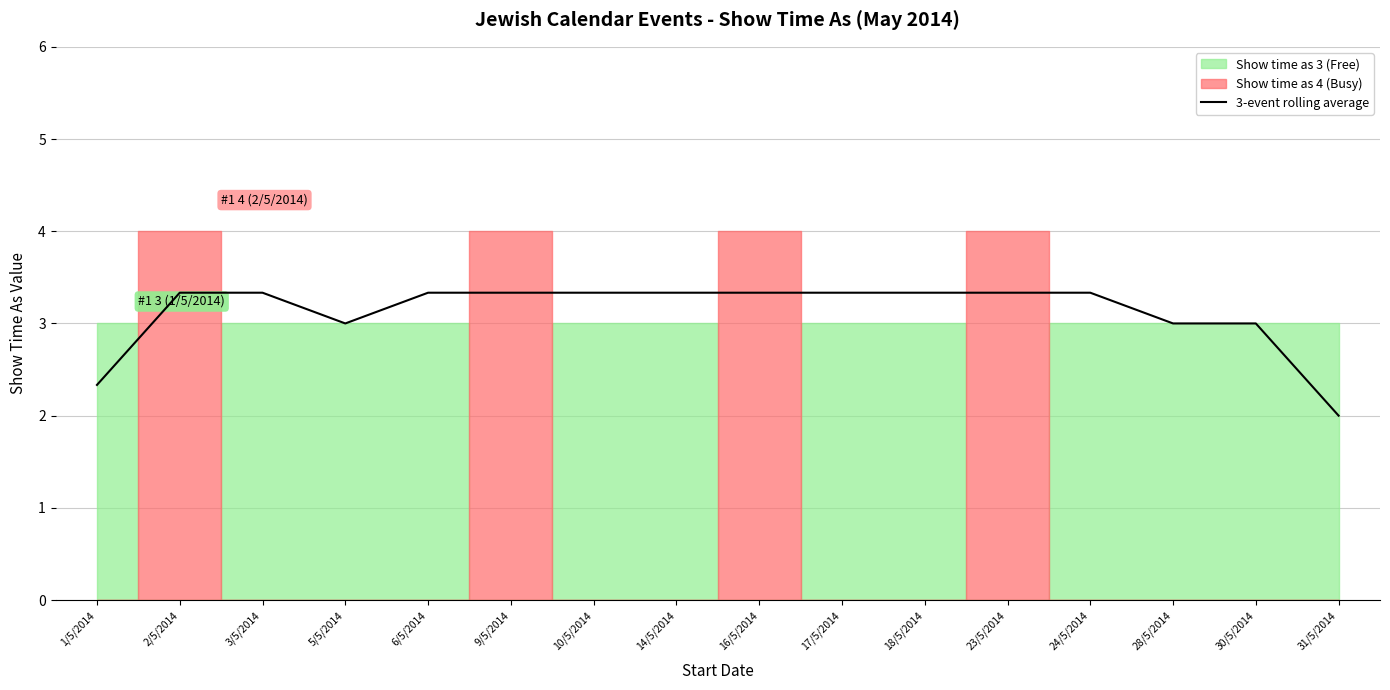

What is the lowest value of the 3-event rolling average series?

2.0